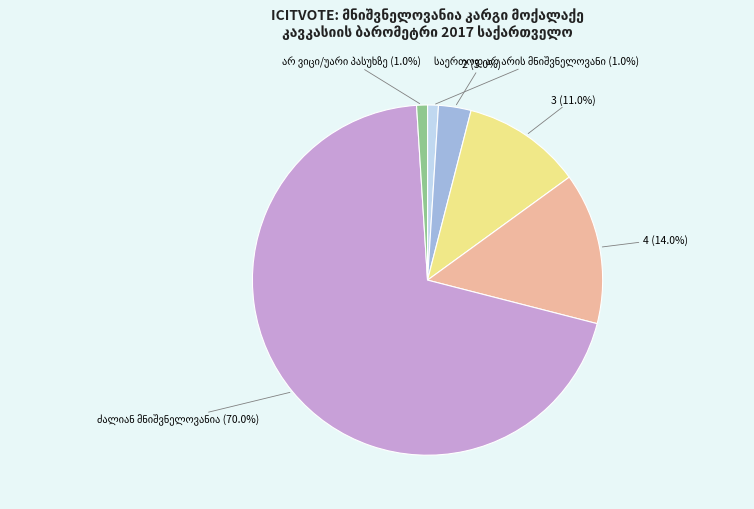

Between 4 and 3, which is larger?

4